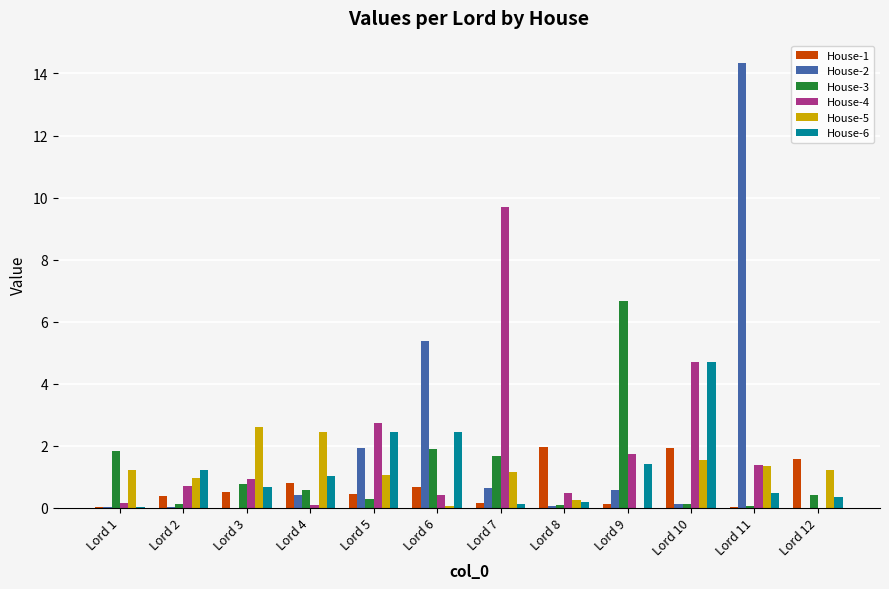

What is the spread (max minus min) of values at Lord 8?

1.9